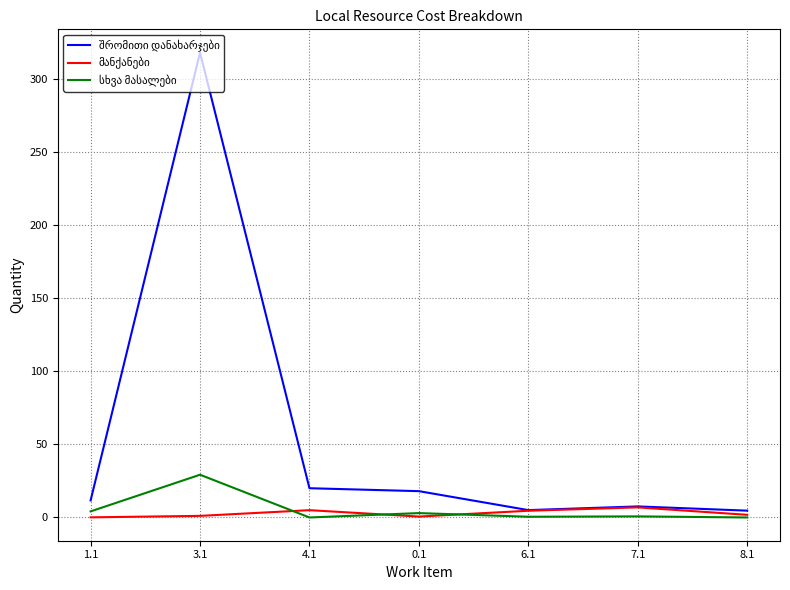

What is the greatest value displayed?

317.9